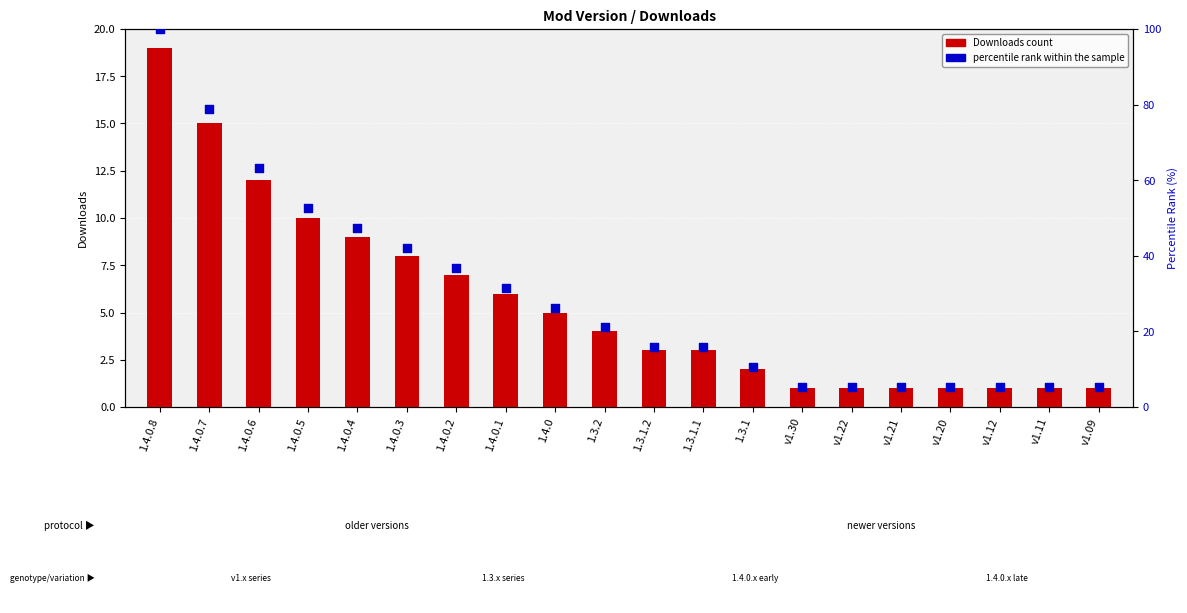

Which series has the largest total across all categories?

percentile rank within the sample